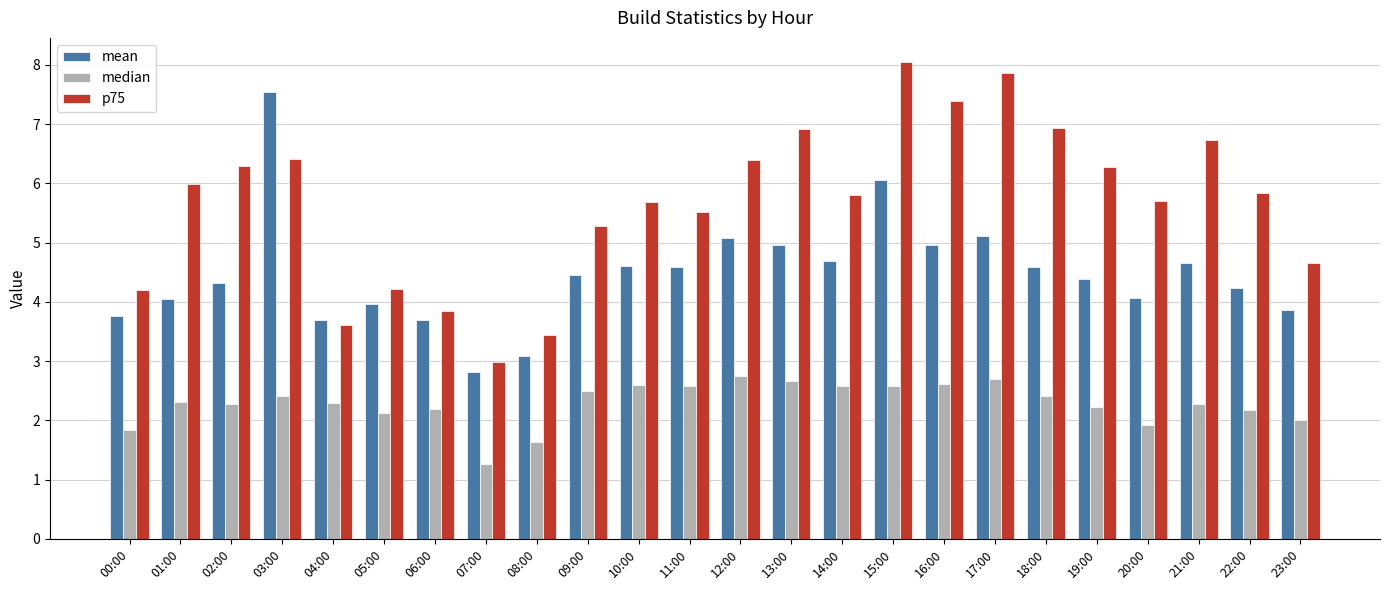

Rank the series by their average value, from highest to lowest.

p75, mean, median